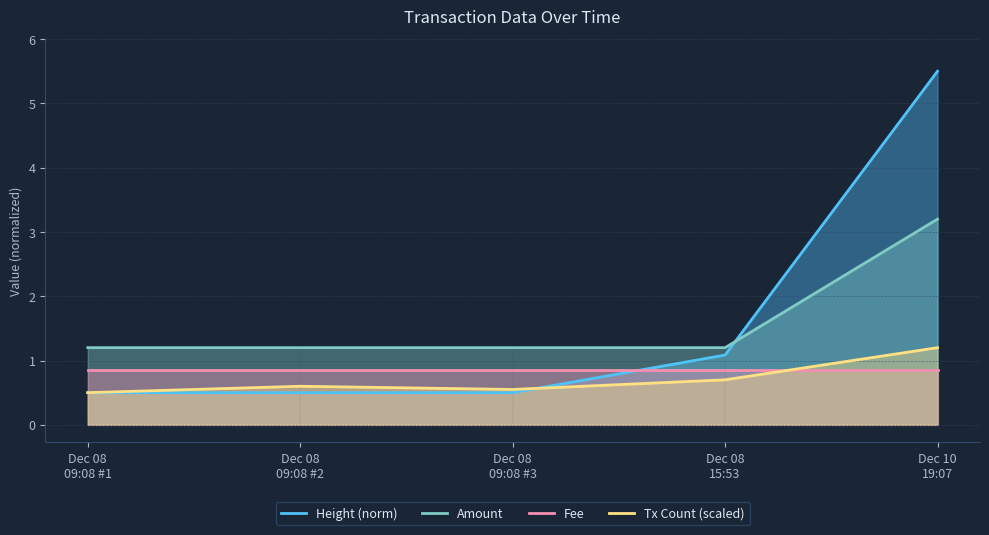

What is the sum of the Fee values at Dec 08
09:08 #3 and Dec 10
19:07?

1.7